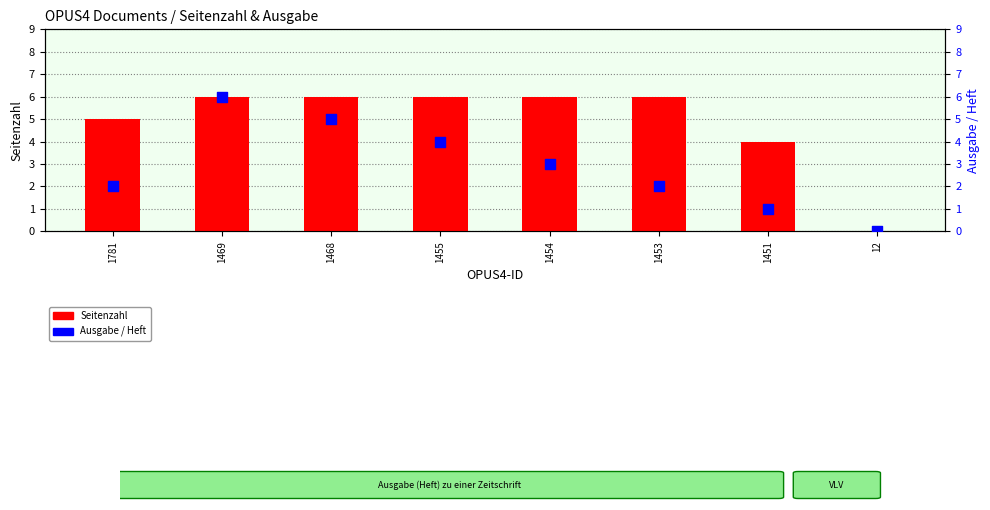

Which series contains the highest Y value?

Seitenzahl